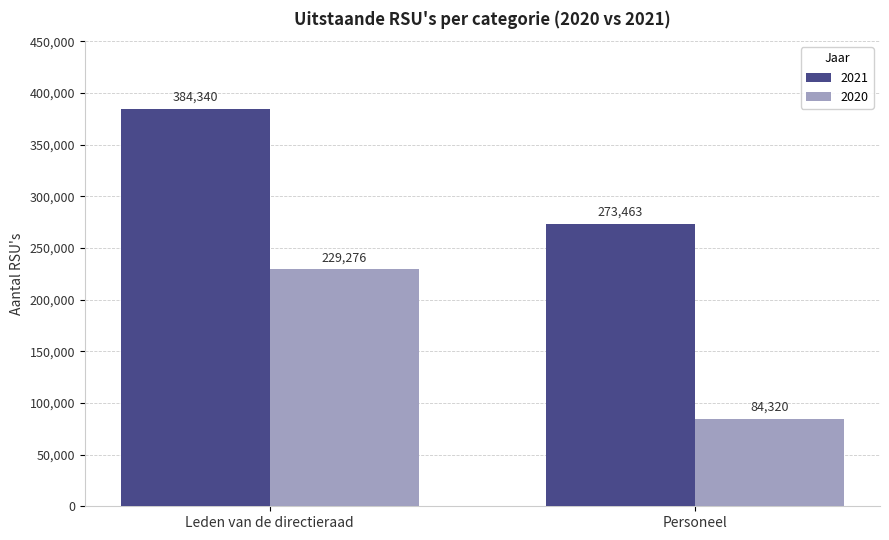

How many 2021 values are between 273463 and 384340?

2